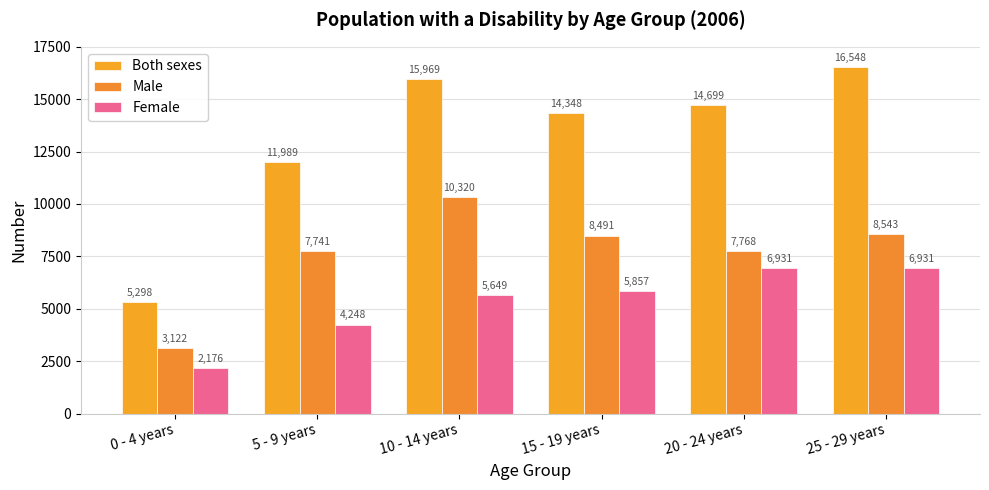

Does the chart contain stacked bars?

No